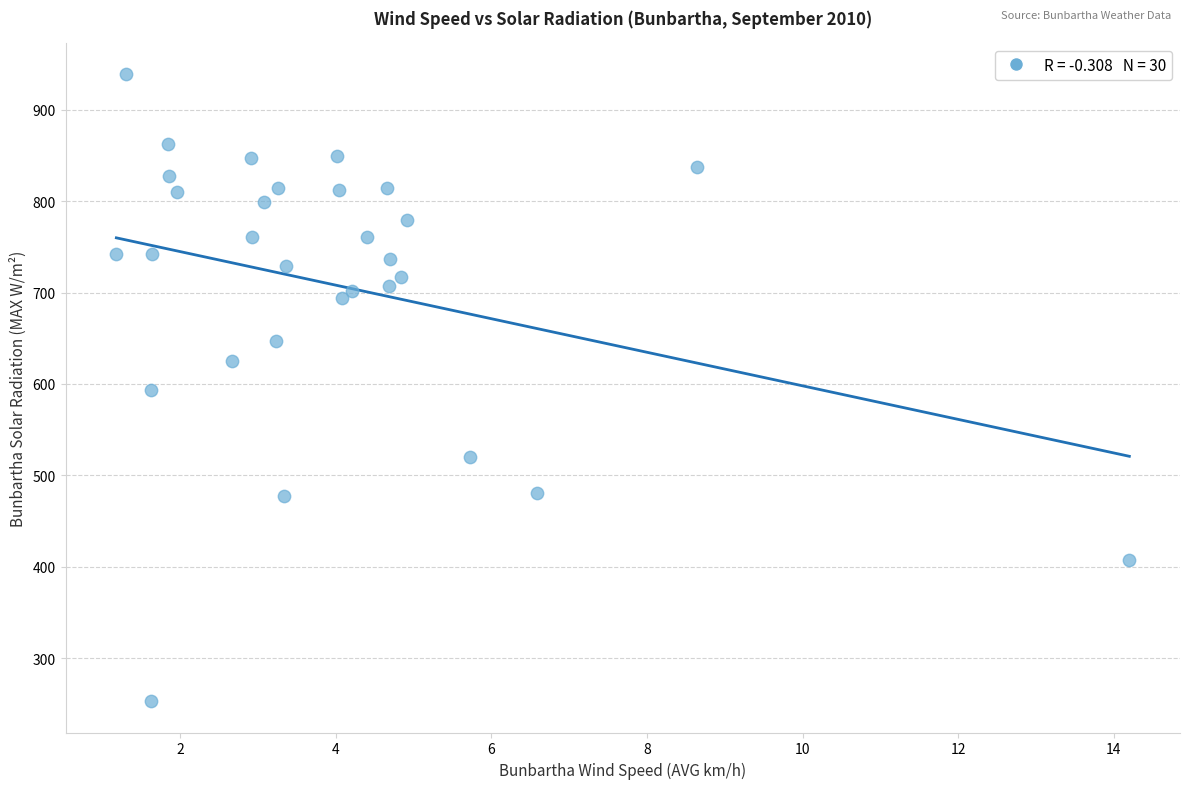

What is the range of Y values (max minus min)?

685.7